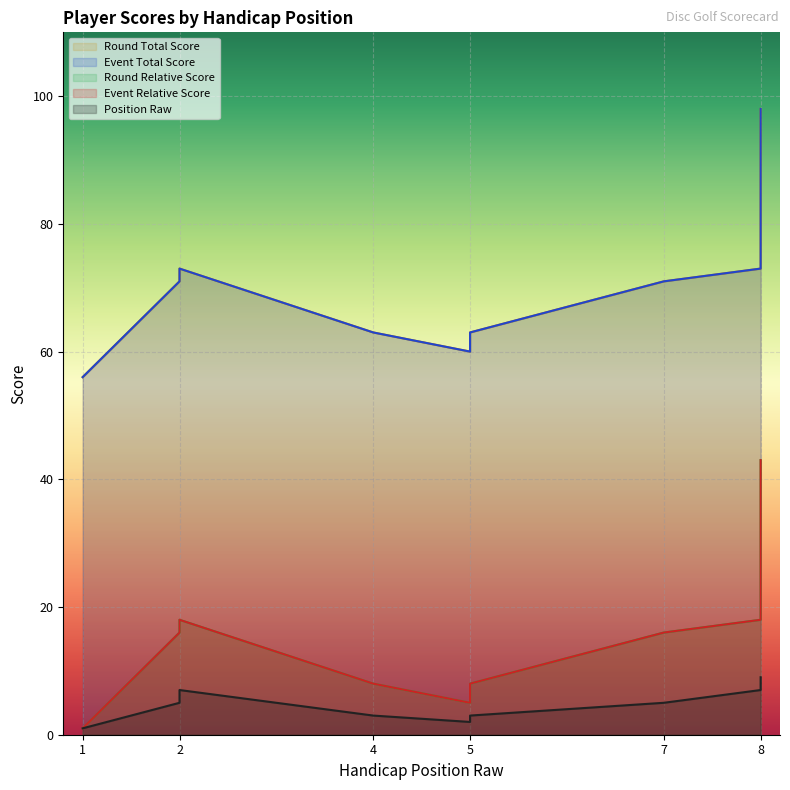

Which series changed the most between 2 and 5?

event_relative_score